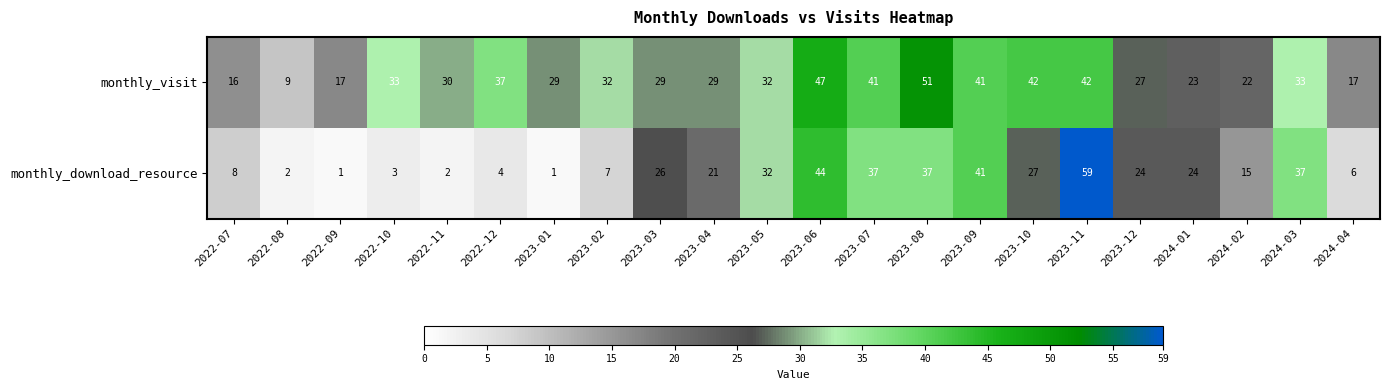

What is the difference between the second highest and second lowest values in the monthly_download_resource series?

43